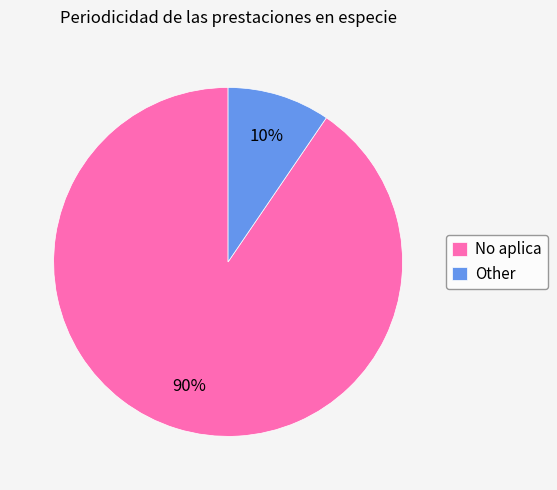

Approximately how many times larger is the value at Other compared to No aplica?

0.1